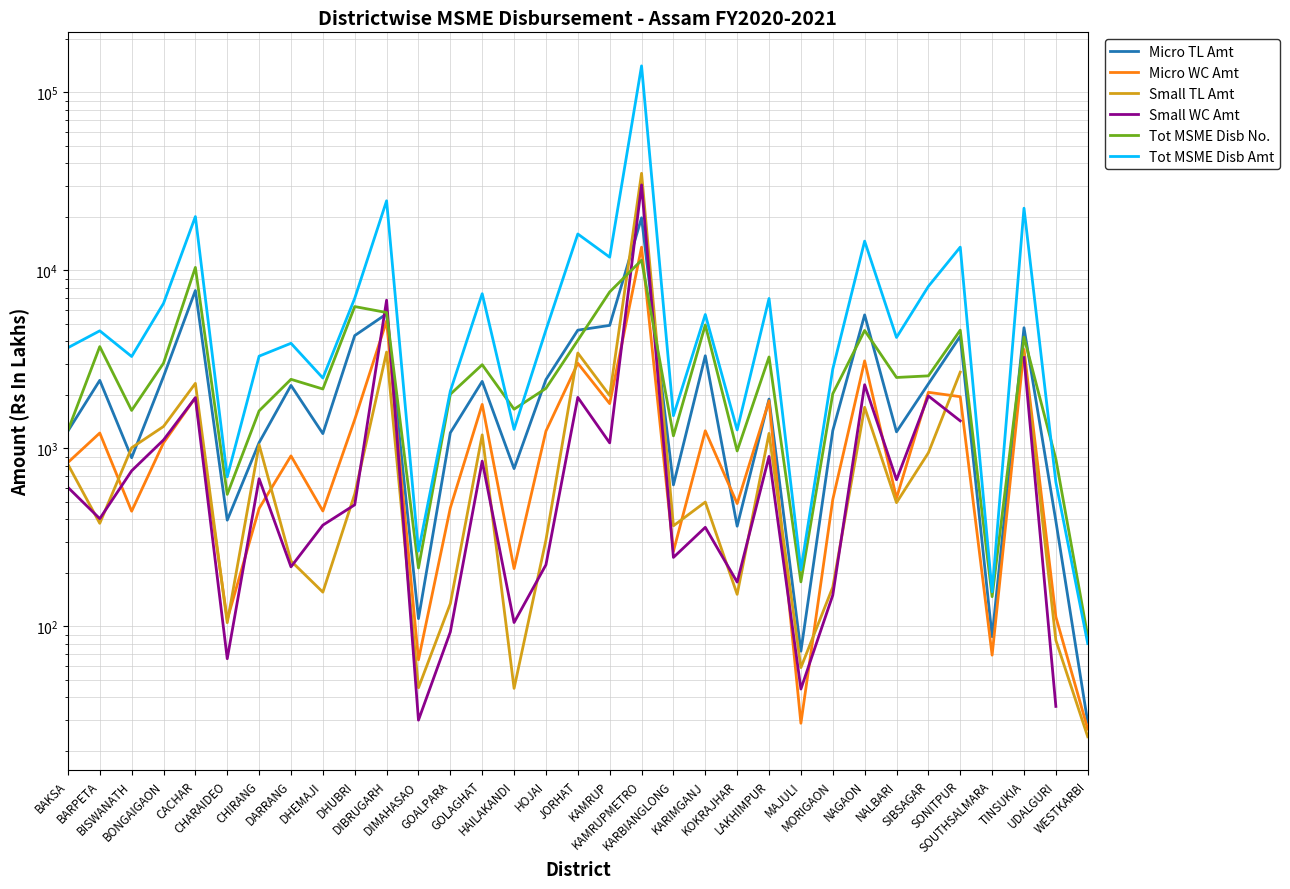

True or false: Small WC Amt has a value of 810.4 at CACHAR.

False